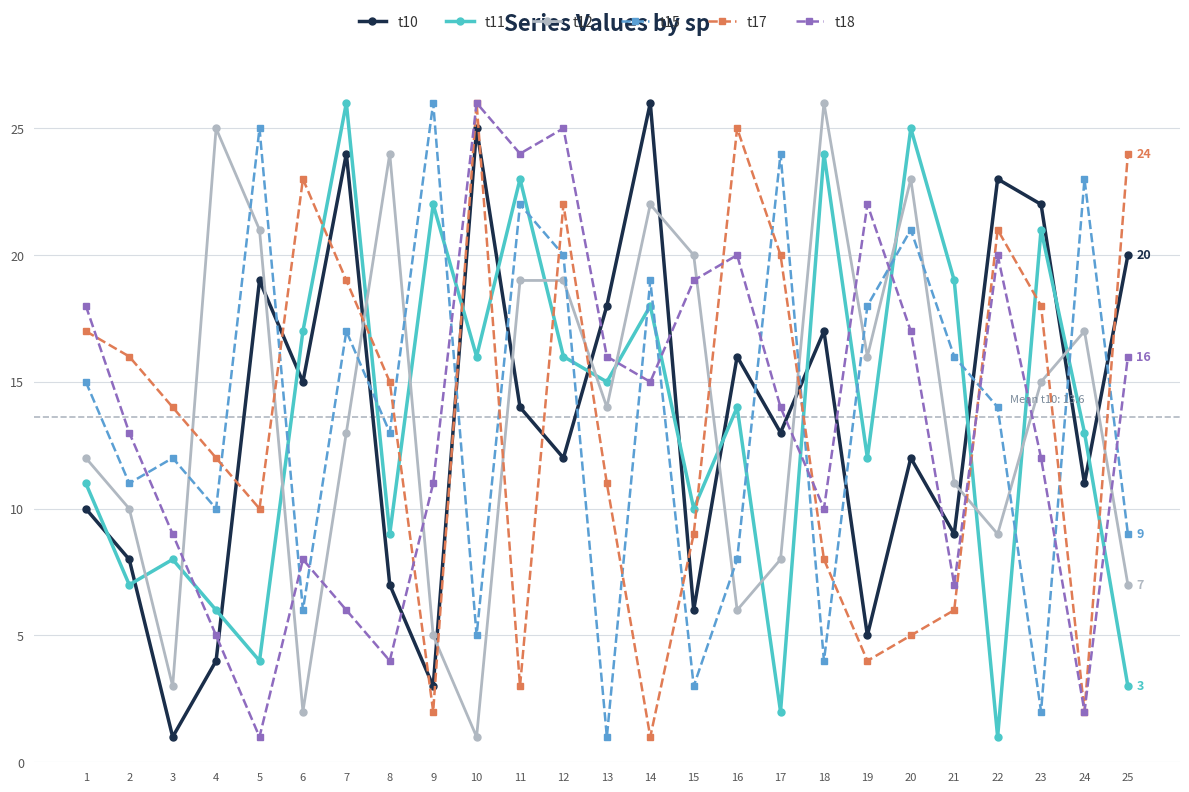

After their last crossing, which series has the higher values: t18 or t11?

t18